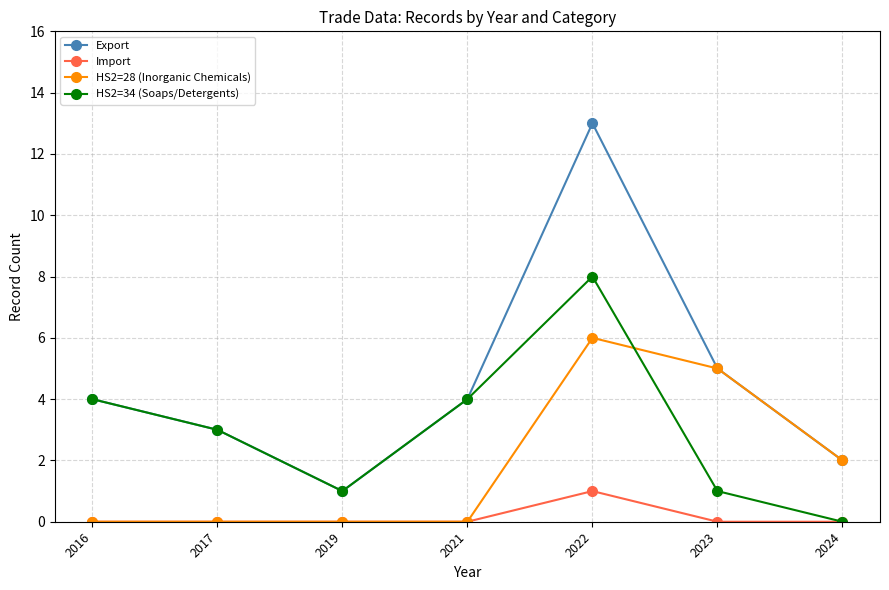

List the series in order of their overall mean, highest first.

Export, HS2=34 (Soaps/Detergents), HS2=28 (Inorganic Chemicals), Import